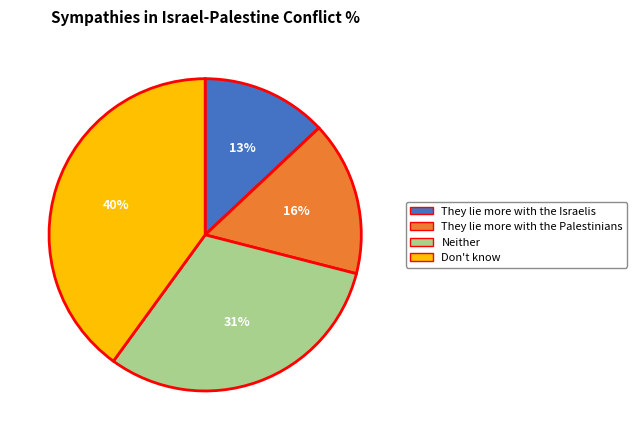

Is it true that Neither is 31% of the pie?

True